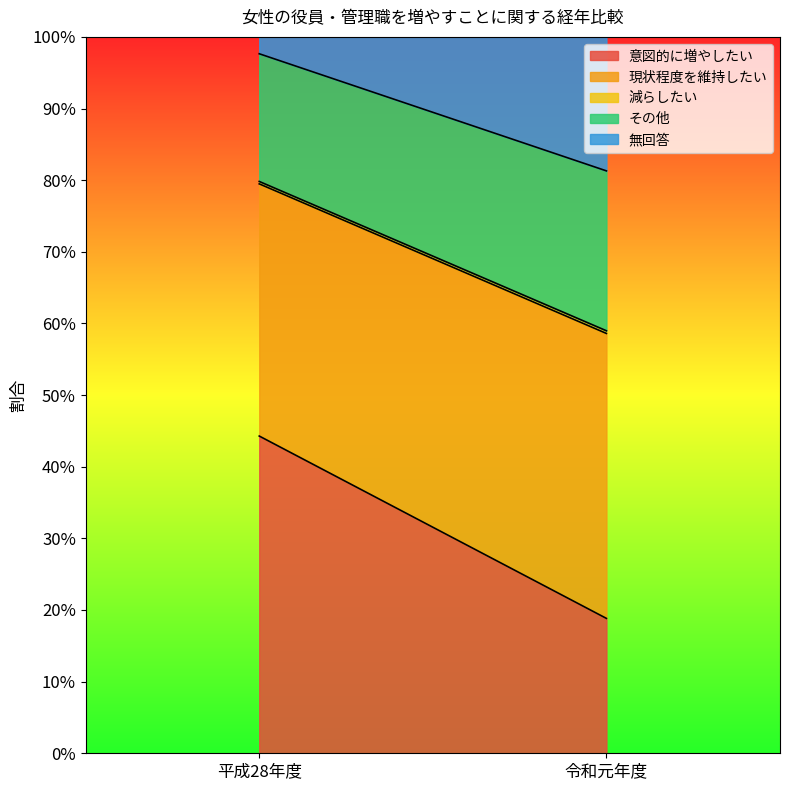

The 意図的に増やしたい series shows 0.1 at 令和元年度. True or false?

False